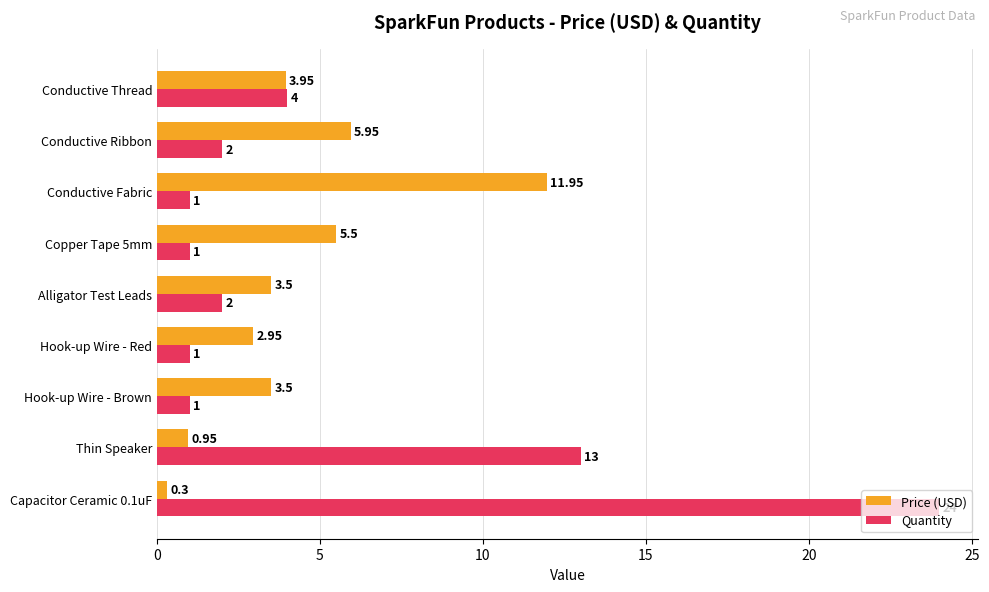

Which series has the largest range (max minus min)?

Quantity